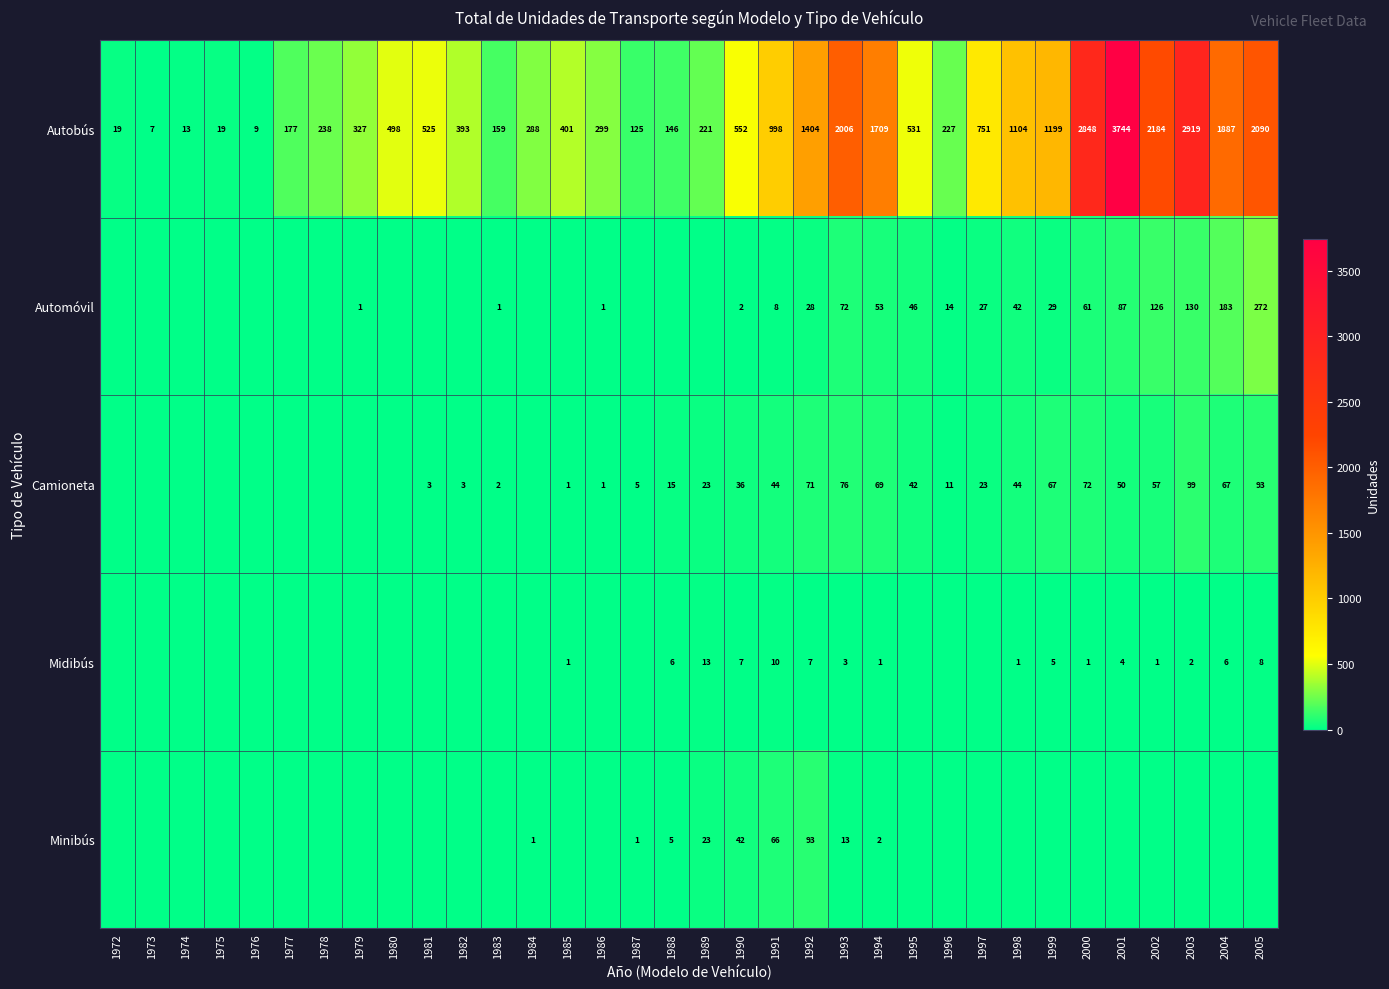

The value of Camioneta at 1998 is 9. True or false?

False